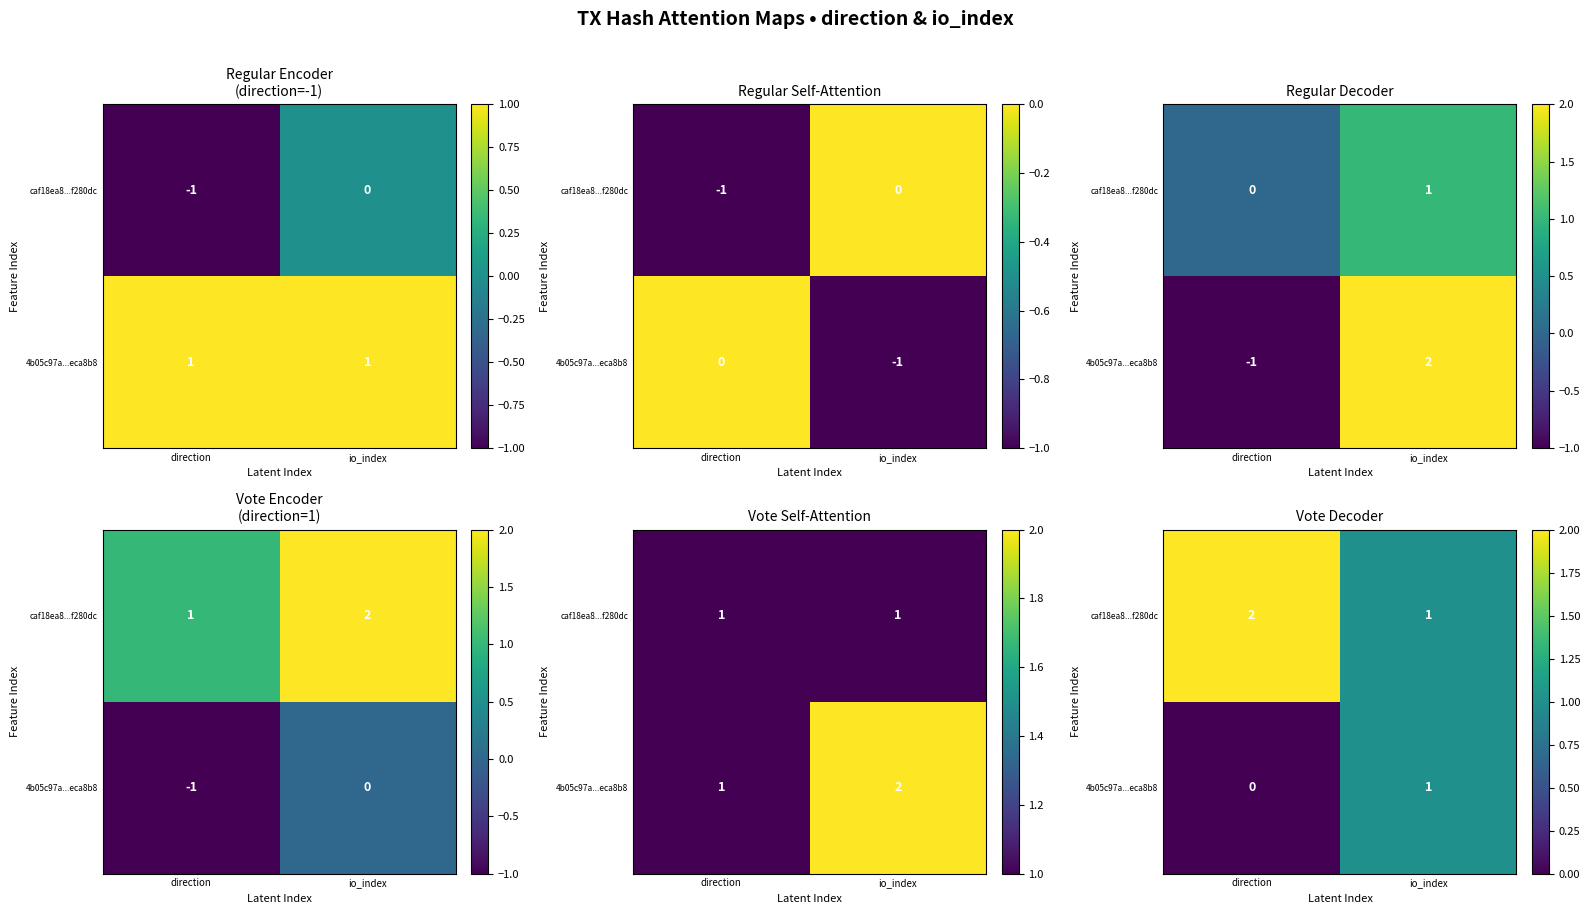

What is the total value across all series at io_index?

2